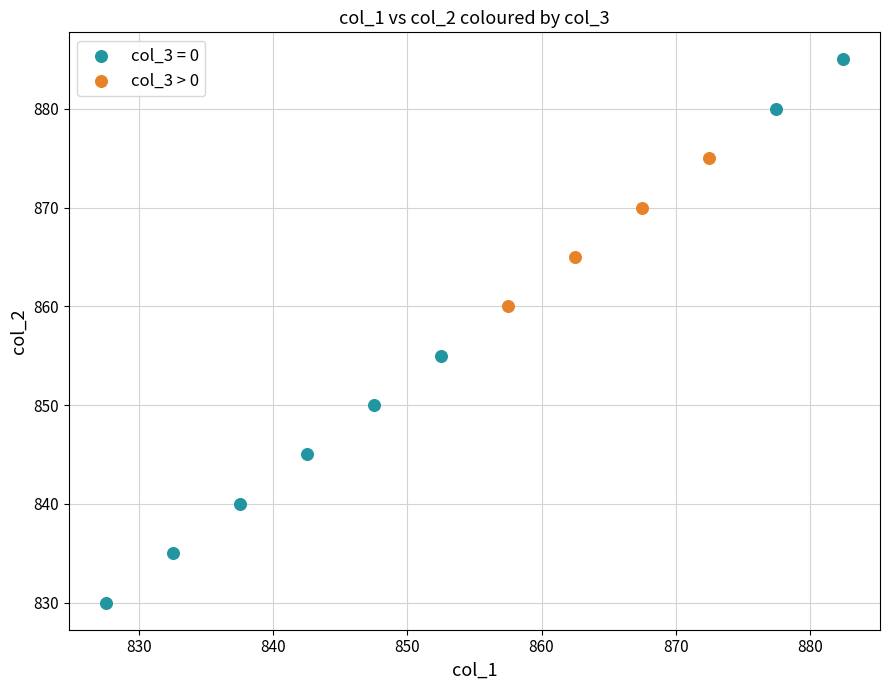

Which series contains the highest Y value?

col_3 = 0